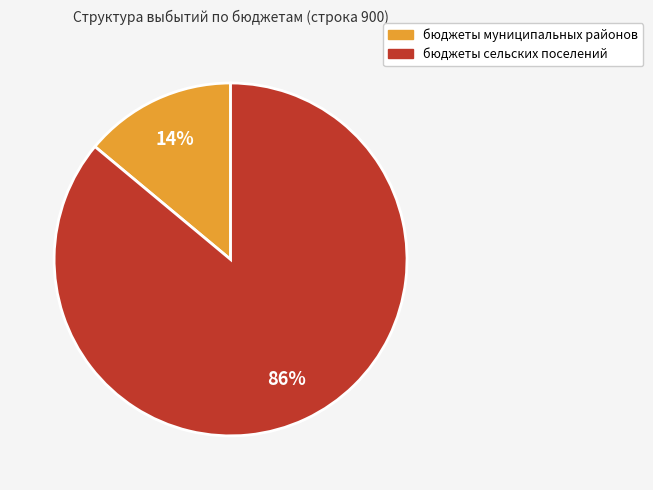

To the nearest percent, what is the combined percentage of бюджеты сельских поселений and бюджеты муниципальных районов?

100%